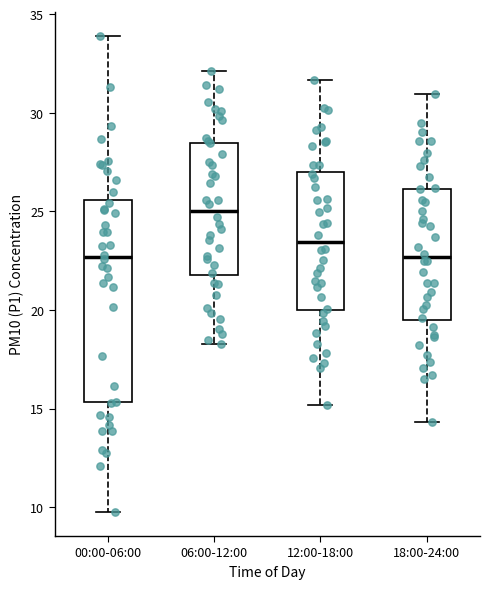

Reading left to right, read every box against the y-axis: the position of its median line, the range the box covers, and the ends of its whiskers. The values are not printed on the chart, so give them approximately, as read against the axis.

00:00-06:00: median 22.5, box 15.5 to 25.5, whiskers 10.0 to 34.0
06:00-12:00: median 25.0, box 22.0 to 28.5, whiskers 18.5 to 32.0
12:00-18:00: median 23.5, box 20.0 to 27.0, whiskers 15.0 to 31.5
18:00-24:00: median 22.5, box 19.5 to 26.0, whiskers 14.5 to 31.0